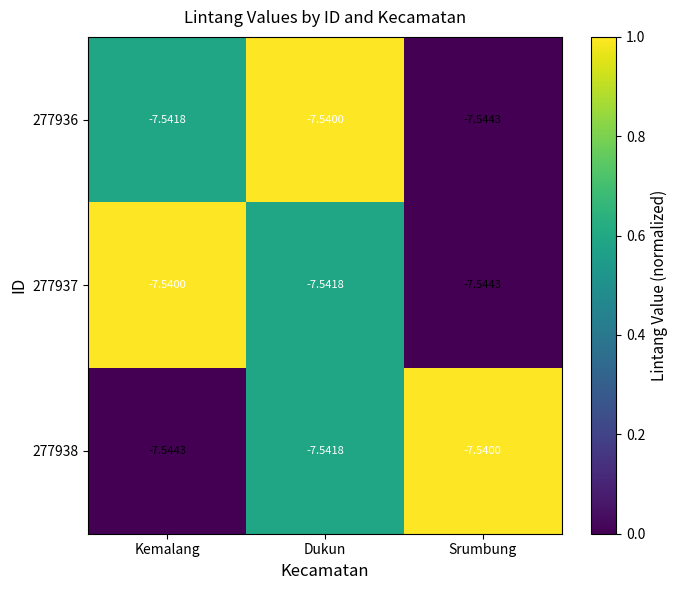

At which label is 277938 closest to -7?

Srumbung